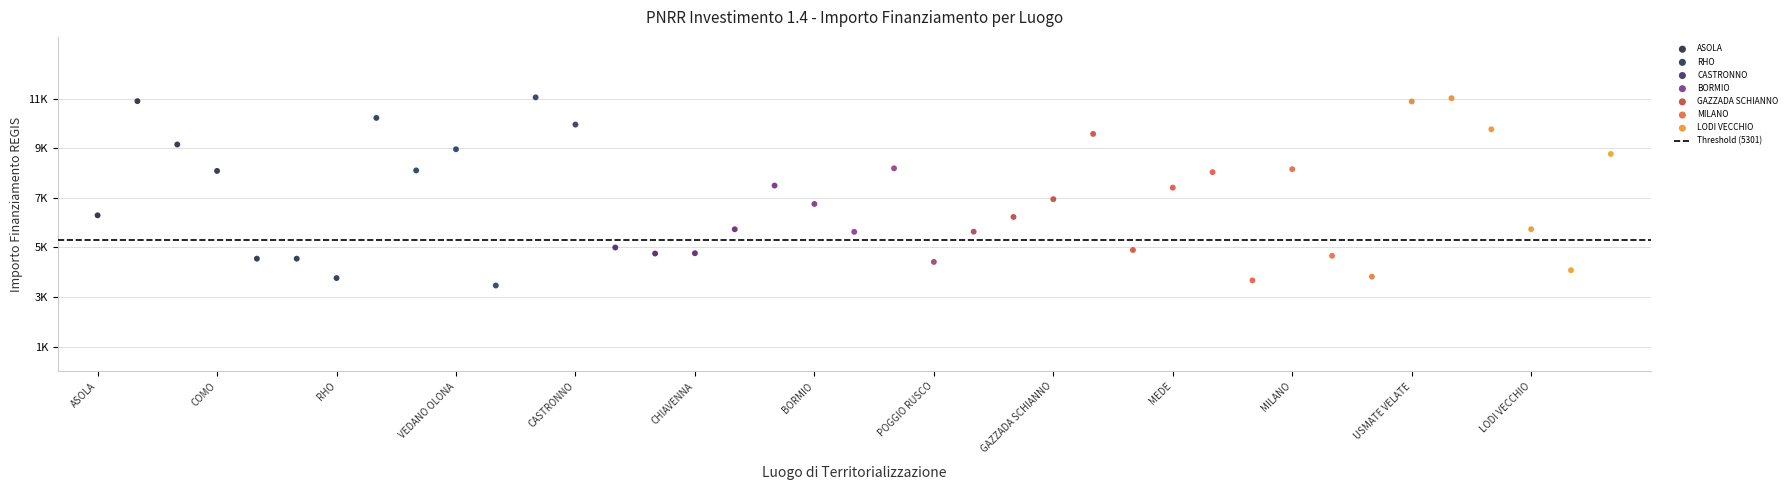

Which series contains the lowest Y value?

RHO